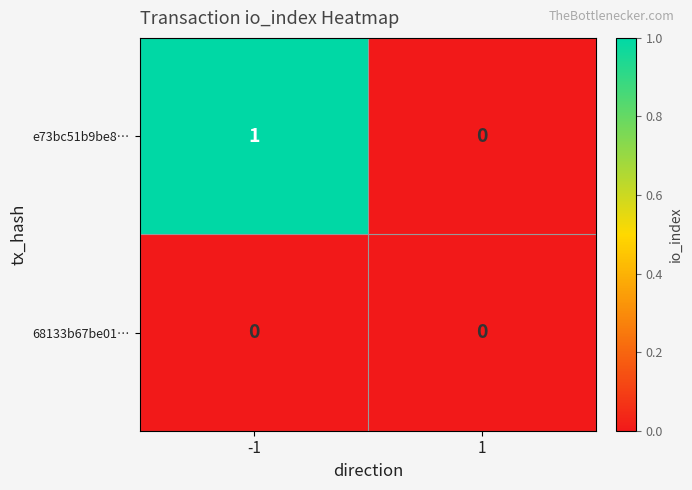

Reading right to left, what are all the values shown in this chart?

e73bc51b9be8…: 1=0	-1=1
68133b67be01…: 1=0	-1=0